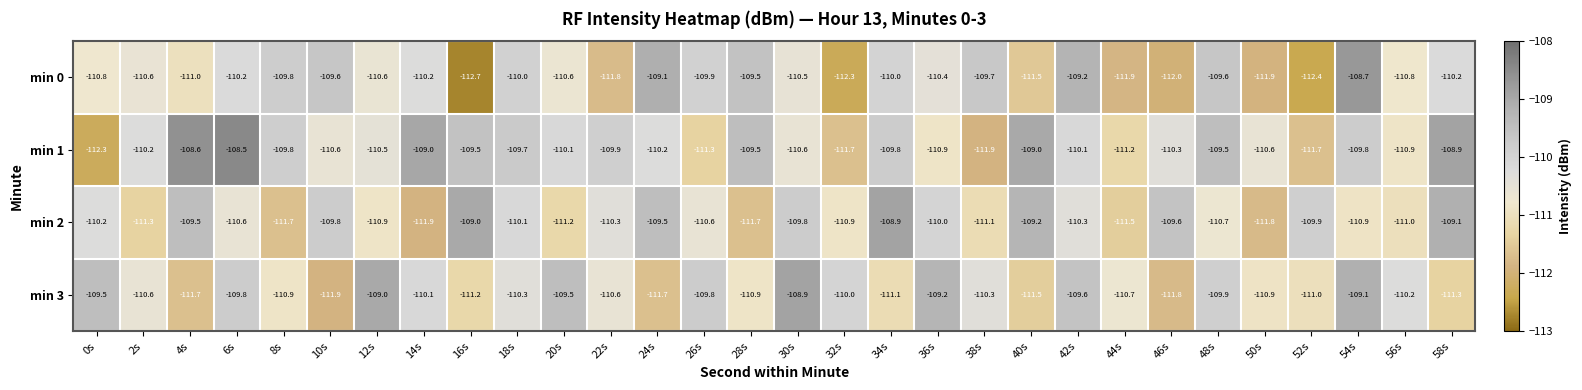

Rank the series at 36s from lowest to highest value.

min 1, min 0, min 2, min 3